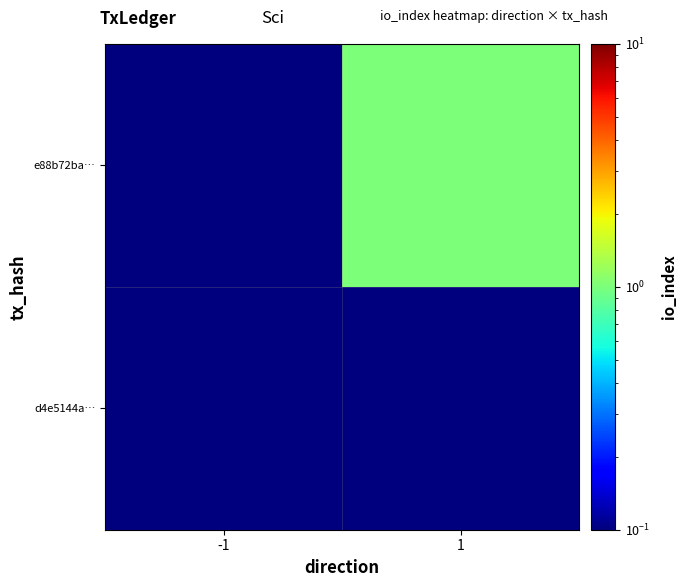

List the series in order of their peak value, highest first.

e88b72ba…, d4e5144a…